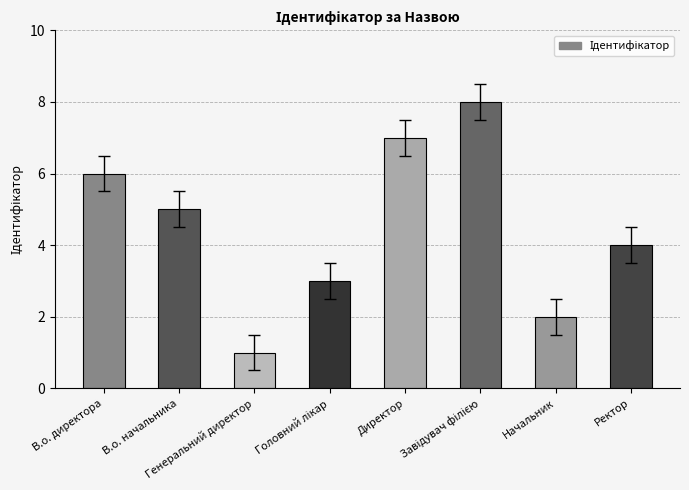

Where is the data nearest to the value 4?

Ректор